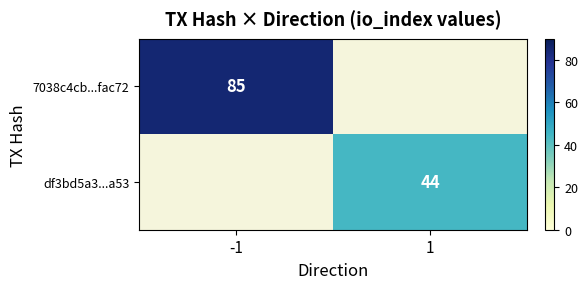

At how many categories does at least one series exceed 75?

1